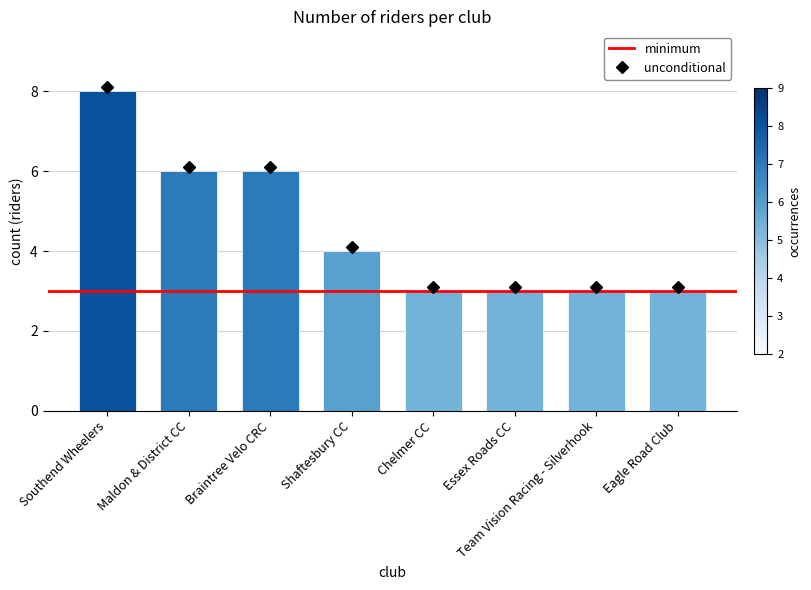

True or false: the data shows 5 at Essex Roads CC.

False